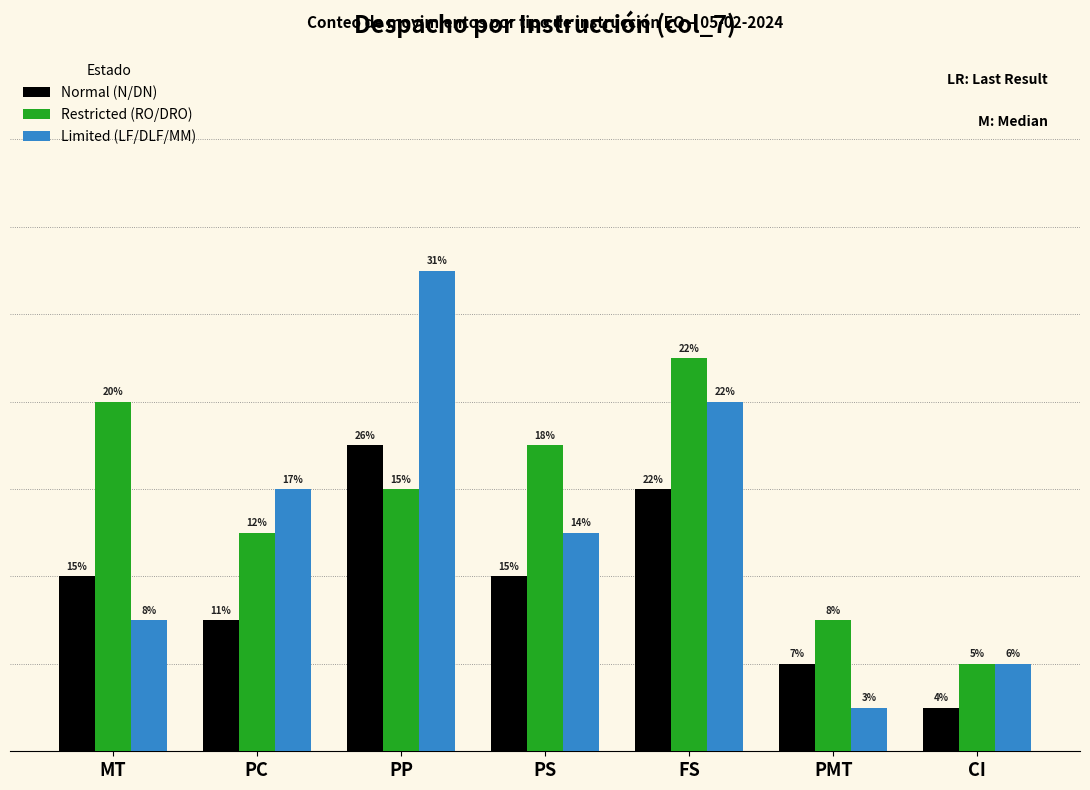

What is the label of the 6th bar from the left?

PMT